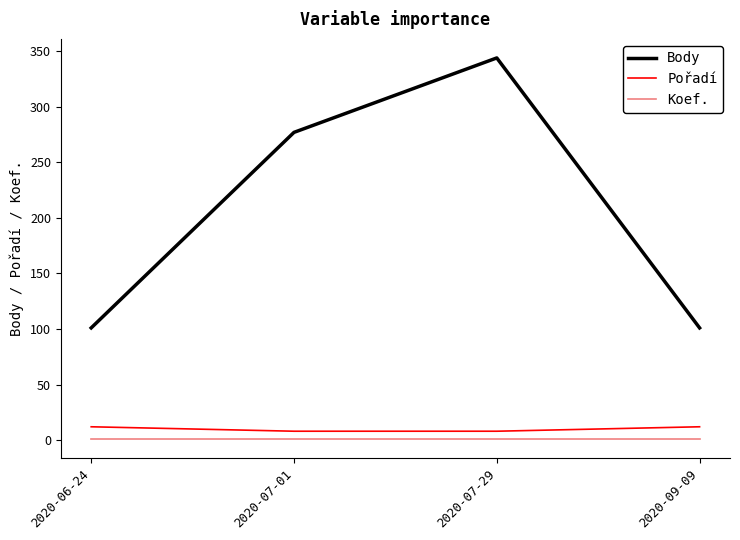

Is the value of Koef. at 2020-07-29 greater than the value of Body at 2020-06-24?

No